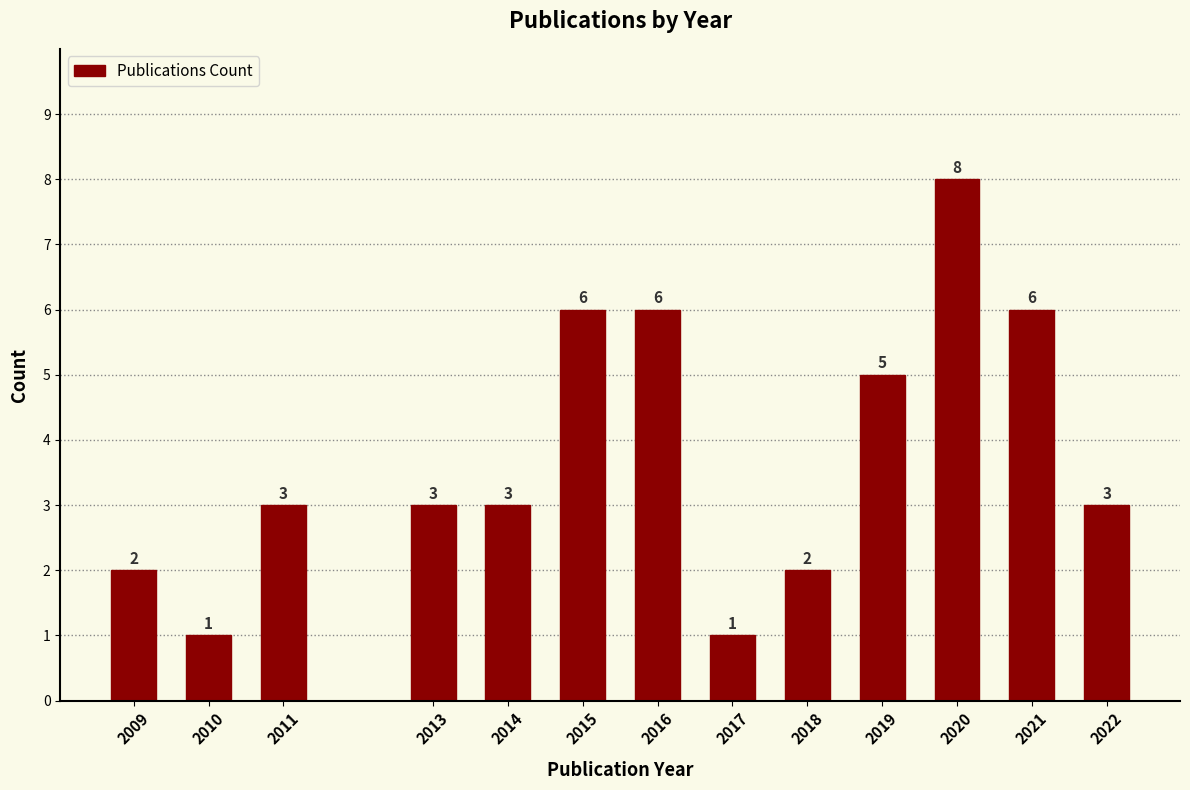

Reading right to left, list all the values displayed in this chart.

3	6	8	5	2	1	6	6	3	3	3	1	2